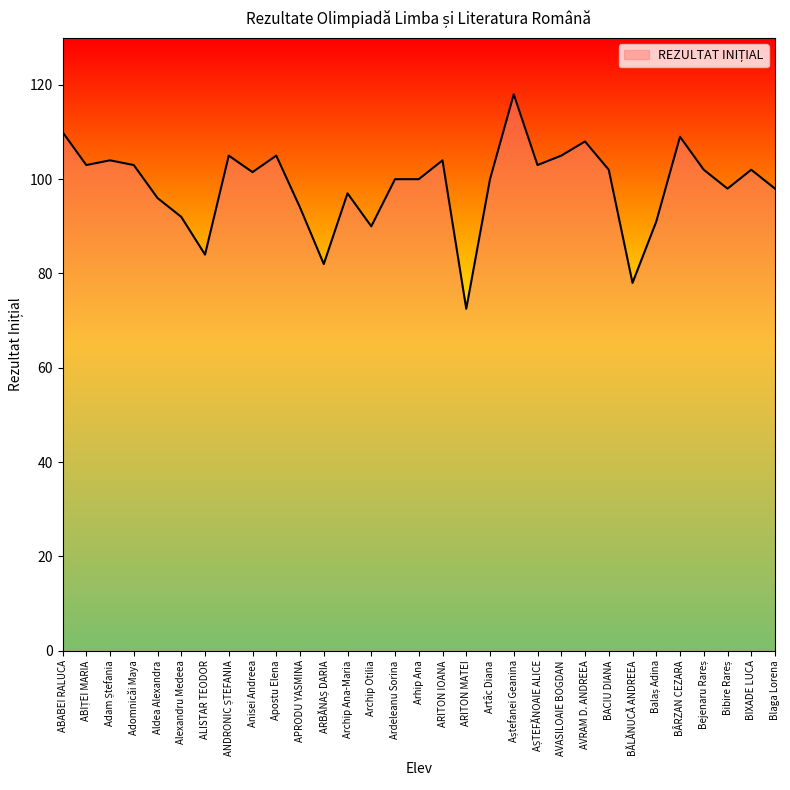

The value at BIXADE LUCA is 102.0. True or false?

True